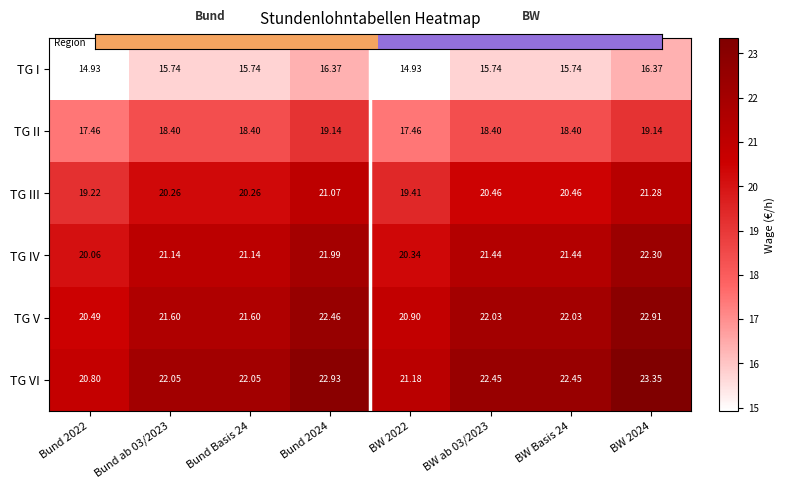

Rank the series at BW 2022 from highest to lowest value.

TG VI, TG V, TG IV, TG III, TG II, TG I